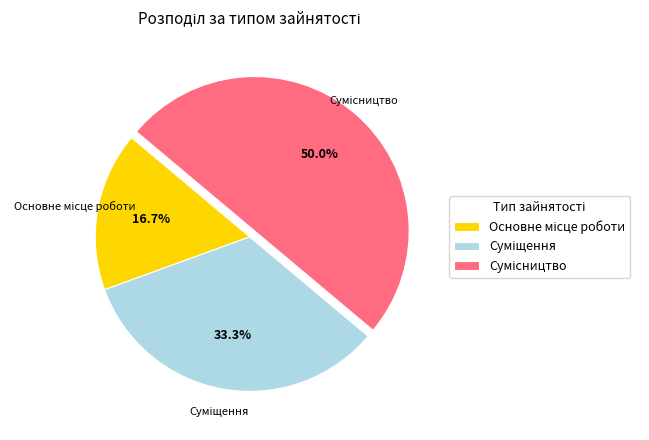

Is Основне місце роботи the majority of the pie?

No